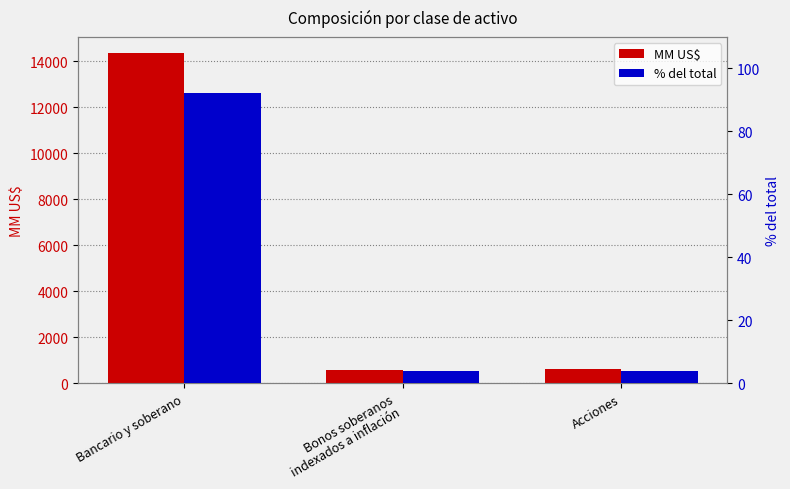

Which series has the largest total across all categories?

MM US$